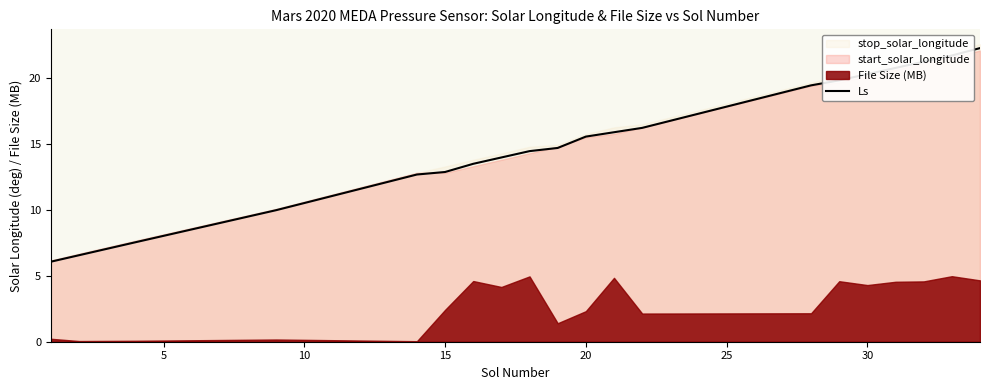

Count the number of categories in the chart.

20